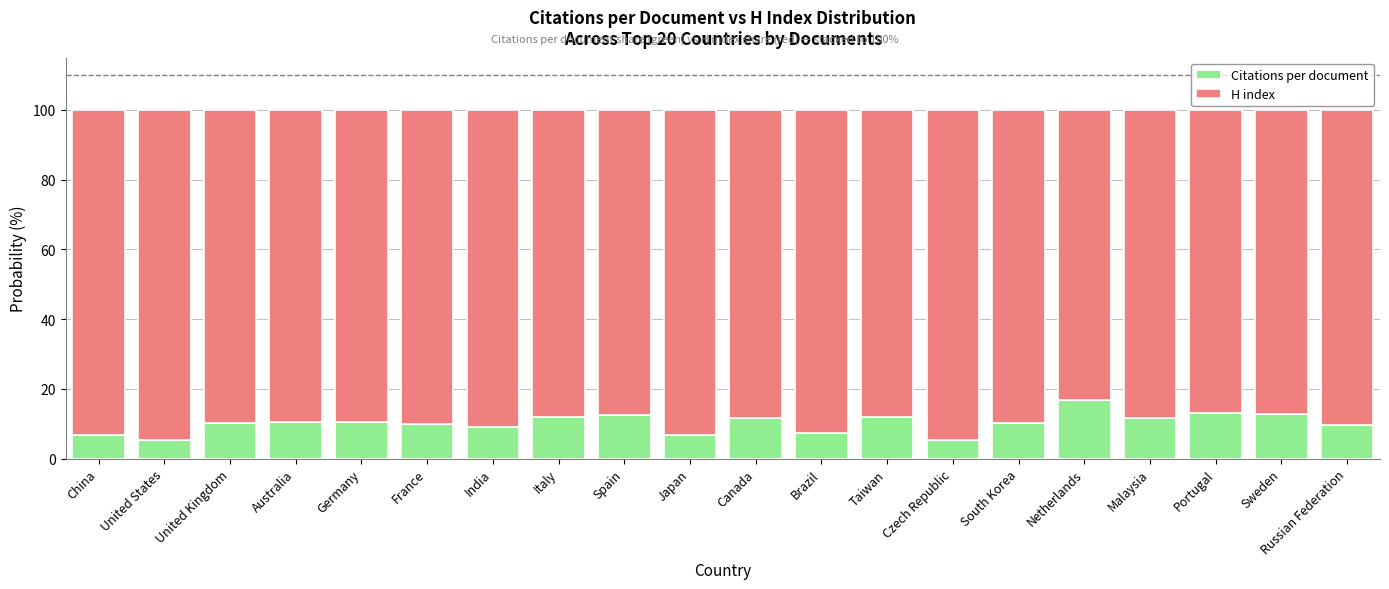

How many bars are there in total?

20